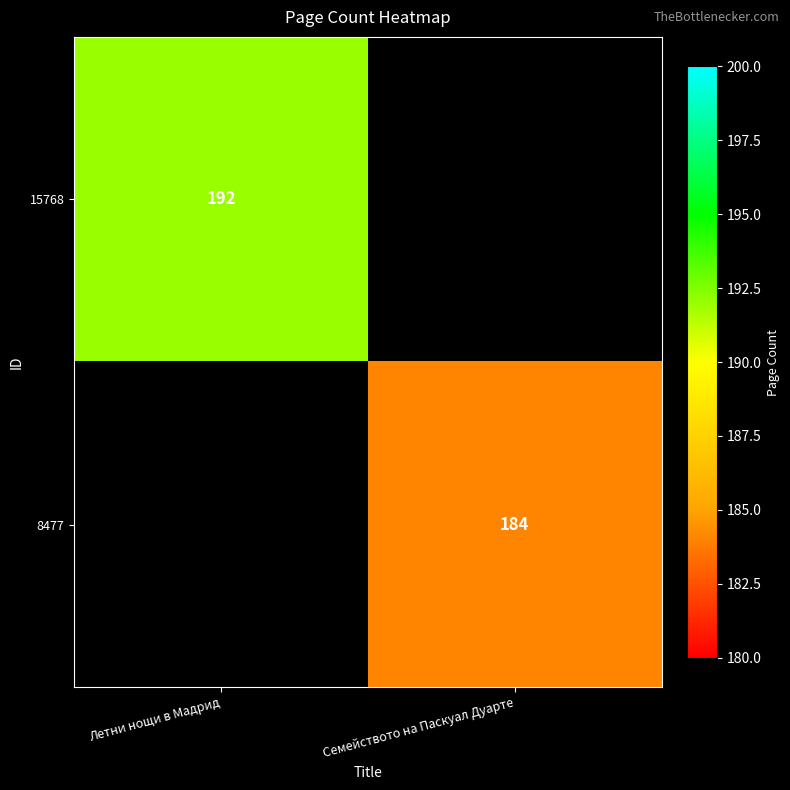

The value of 8477 at Семейството на Паскуал Дуарте is 71. True or false?

False